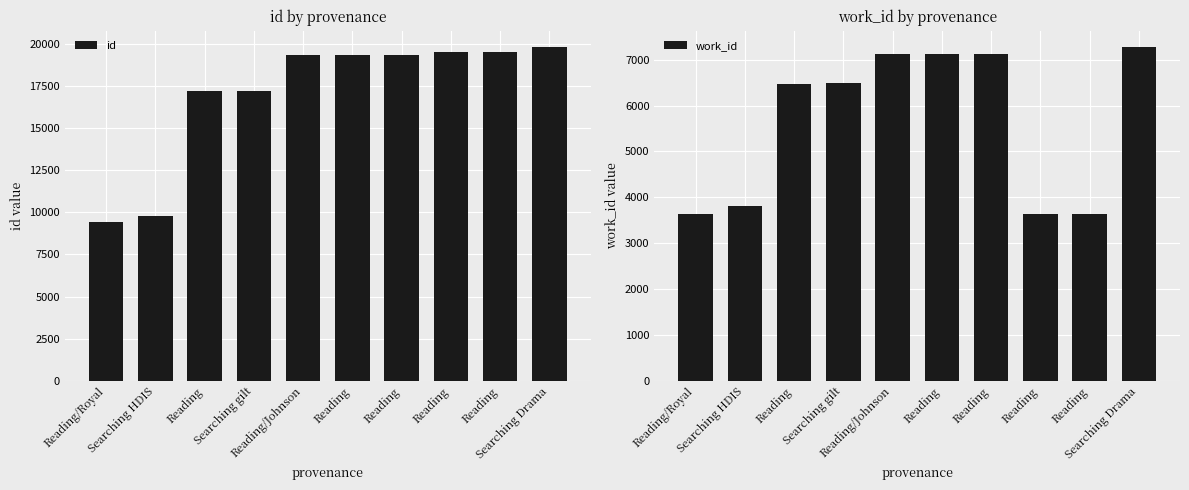

Read the id value at Reading, to the nearest 100.

19500